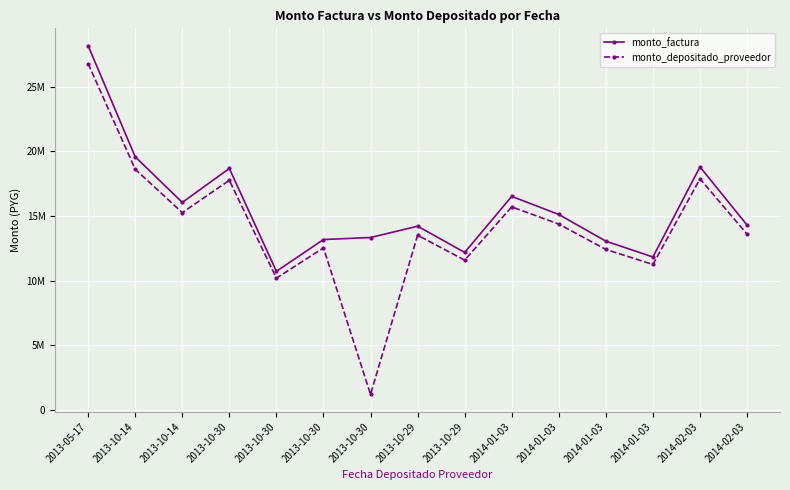

What is the sum of all monto_depositado_proveedor values?

212719720